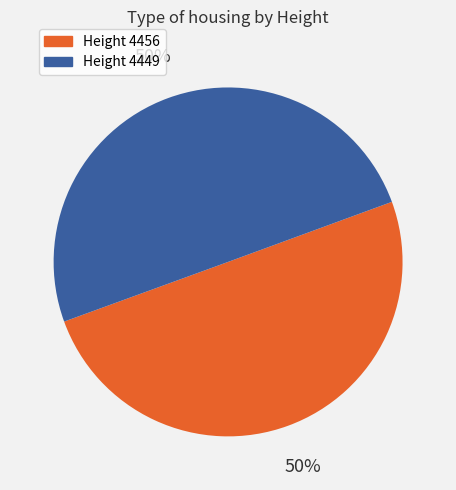

To the nearest percent, what is the average slice percentage?

50%